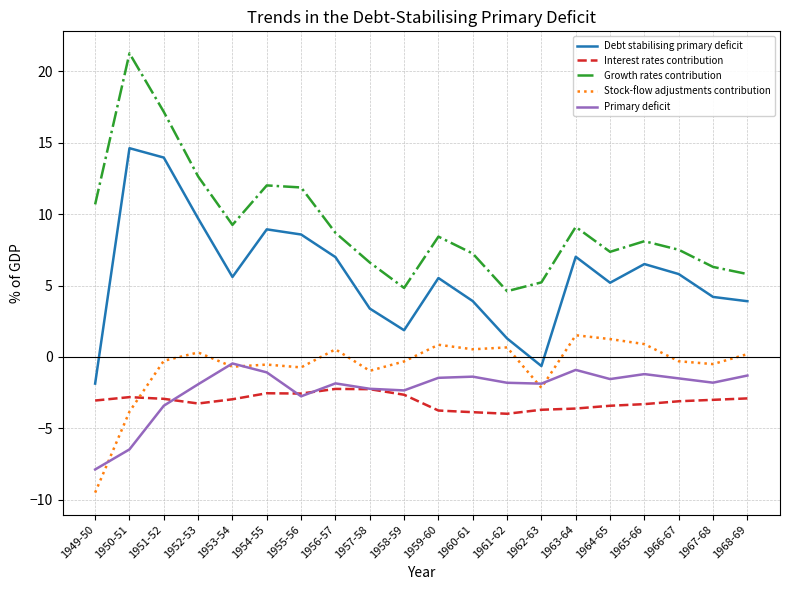

What is the approximate value of Primary deficit at 1963-64?

-0.9